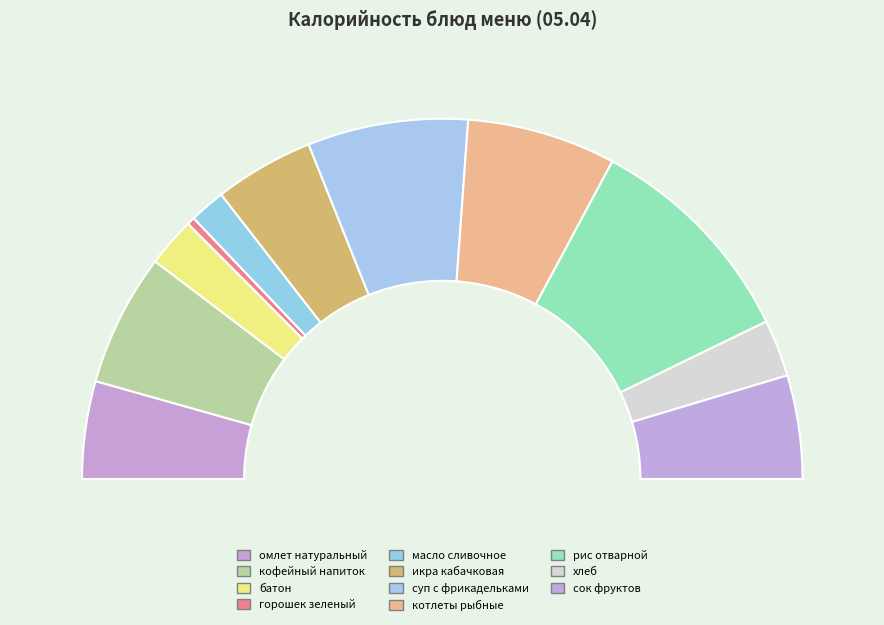

What is the change in value from батон to суп с фрикадельками?

+114.9